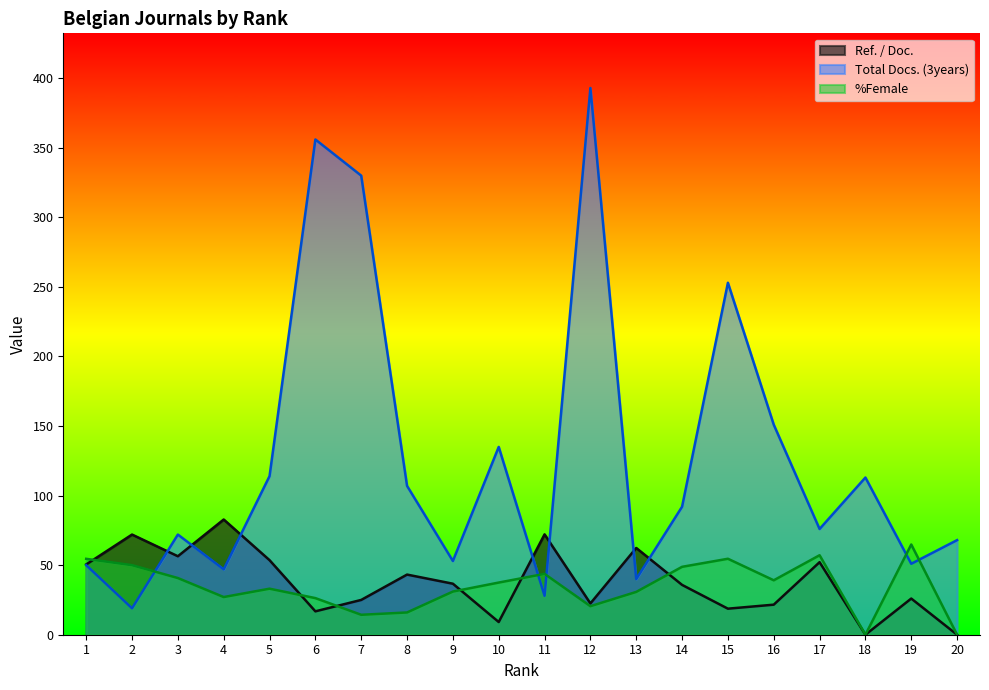

How many interior local peaks does the Total Docs. (3years) series have?

6